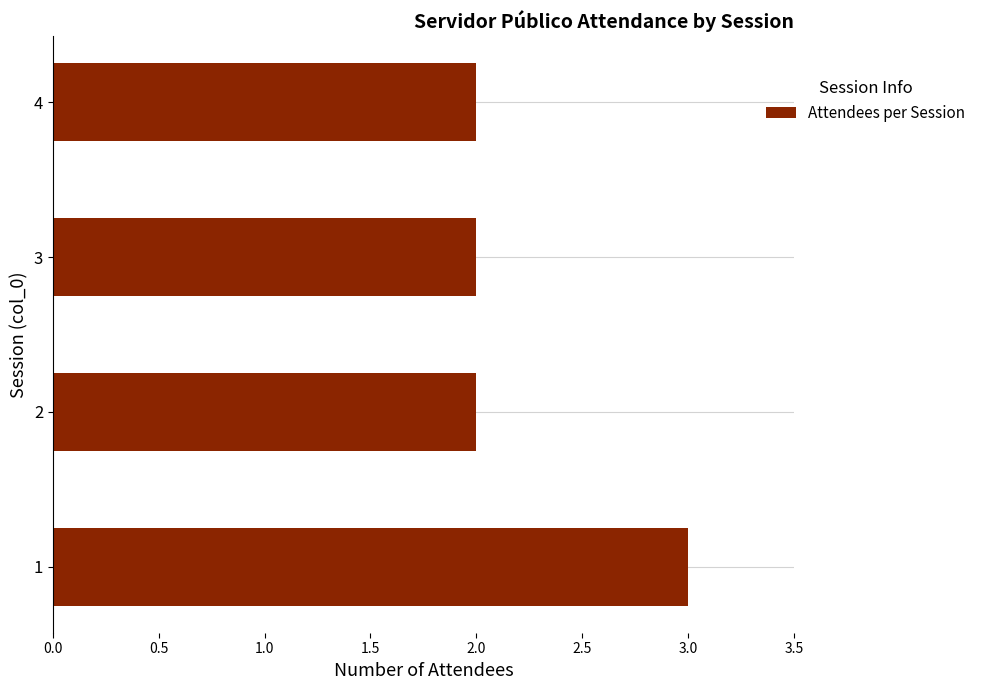

What is the approximate value at 1?

3